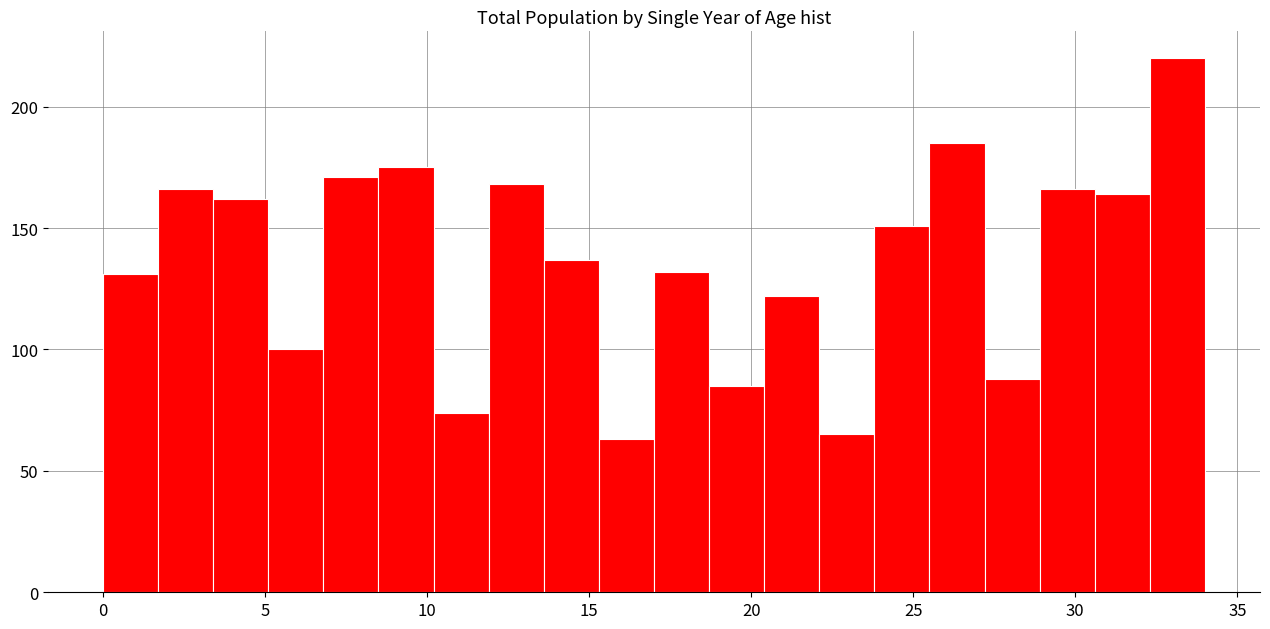

Around what value on the x-axis is the tallest bar? Give the approximate position of its centre, as read against the axis.

33.0